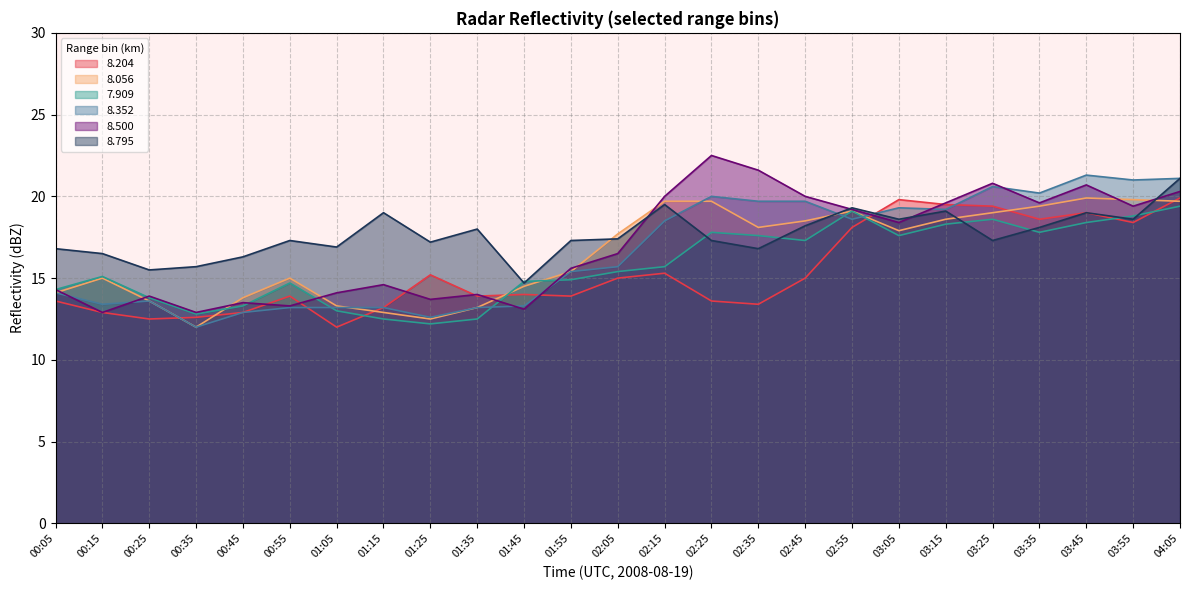

After their last crossing, which series has the higher values:   8.352 or   8.795?

  8.352